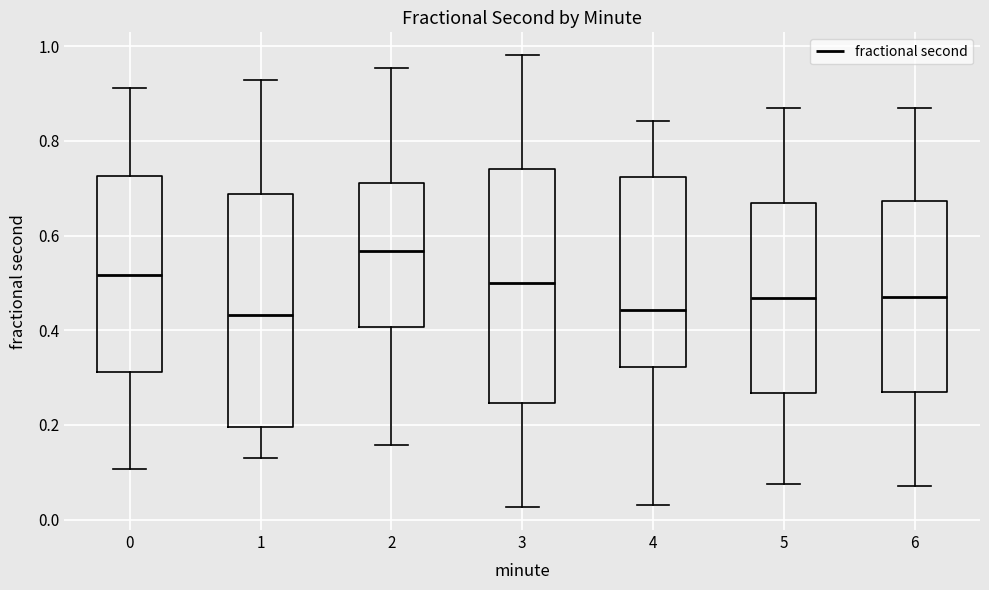

Reading left to right, read every box against the y-axis: the position of its median line, the range the box covers, and the ends of its whiskers. The values are not printed on the chart, so give them approximately, as read against the axis.

0: median 0.52, box 0.32 to 0.72, whiskers 0.10 to 0.92
1: median 0.44, box 0.20 to 0.68, whiskers 0.12 to 0.92
2: median 0.56, box 0.40 to 0.72, whiskers 0.16 to 0.96
3: median 0.50, box 0.24 to 0.74, whiskers 0.02 to 0.98
4: median 0.44, box 0.32 to 0.72, whiskers 0.04 to 0.84
5: median 0.46, box 0.26 to 0.66, whiskers 0.08 to 0.86
6: median 0.48, box 0.26 to 0.68, whiskers 0.08 to 0.86